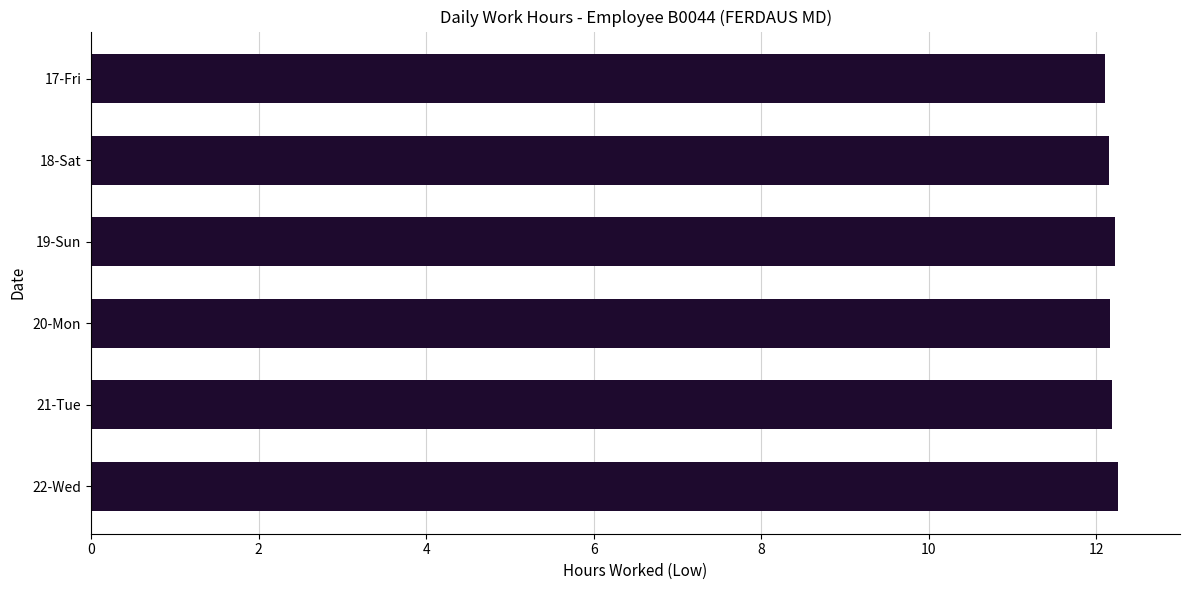

Approximately how many times larger is the value at 20-Mon compared to 21-Tue?

1.0